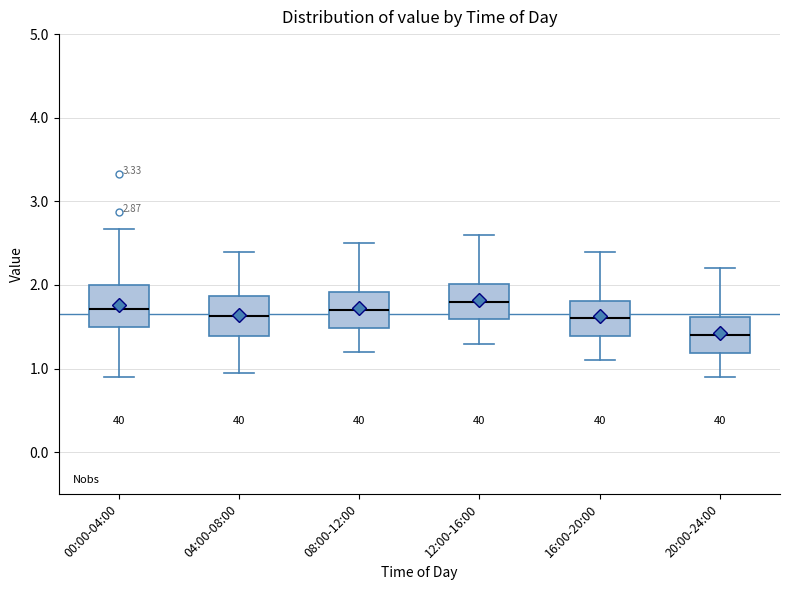

Reading left to right, transcribe this box plot: for each box, give where its median line is, the range the box spans, and where its two whiskers end, as read against the y-axis. The values are not printed on the chart, so give them approximately, as read against the axis.

00:00-04:00: median 1.7, box 1.5 to 2.0, whiskers 0.9 to 2.7
04:00-08:00: median 1.6, box 1.4 to 1.9, whiskers 1.0 to 2.4
08:00-12:00: median 1.7, box 1.5 to 1.9, whiskers 1.2 to 2.5
12:00-16:00: median 1.8, box 1.6 to 2.0, whiskers 1.3 to 2.6
16:00-20:00: median 1.6, box 1.4 to 1.8, whiskers 1.1 to 2.4
20:00-24:00: median 1.4, box 1.2 to 1.6, whiskers 0.9 to 2.2